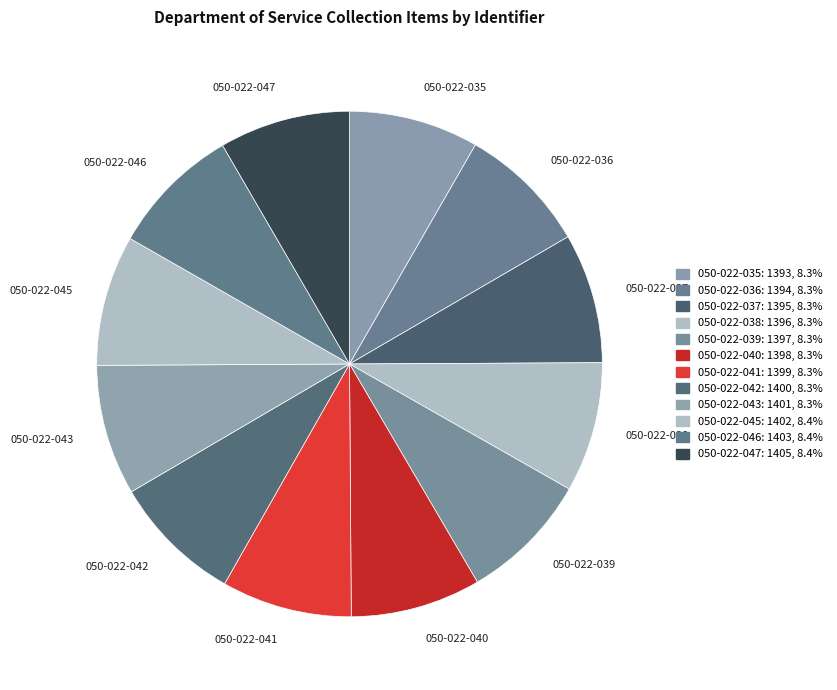

How many slices are in this pie chart?

12